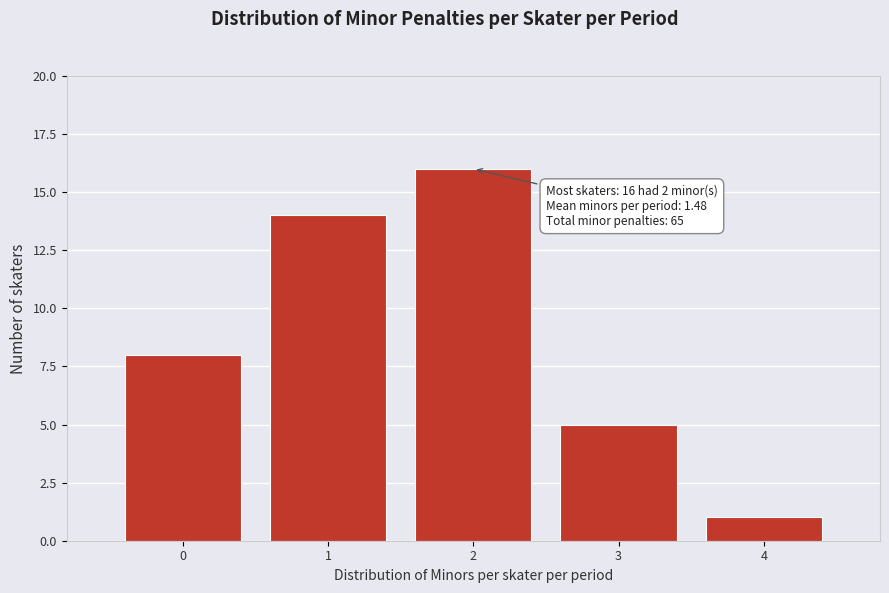

Over which range of the x-axis is the bar tallest?

1.5 to 2.5